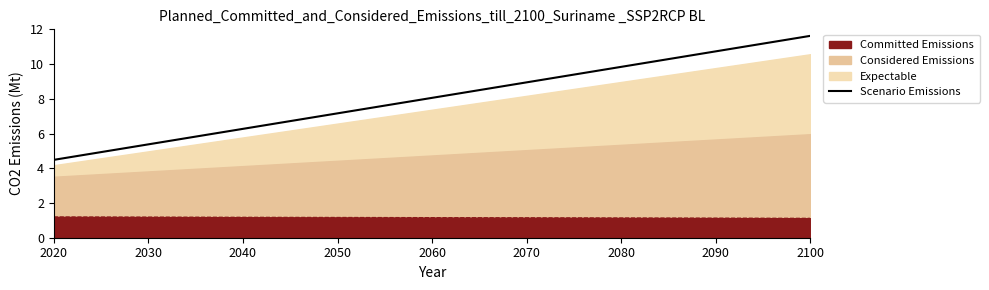

True or false: the data has more than 1 interior local peaks.

False